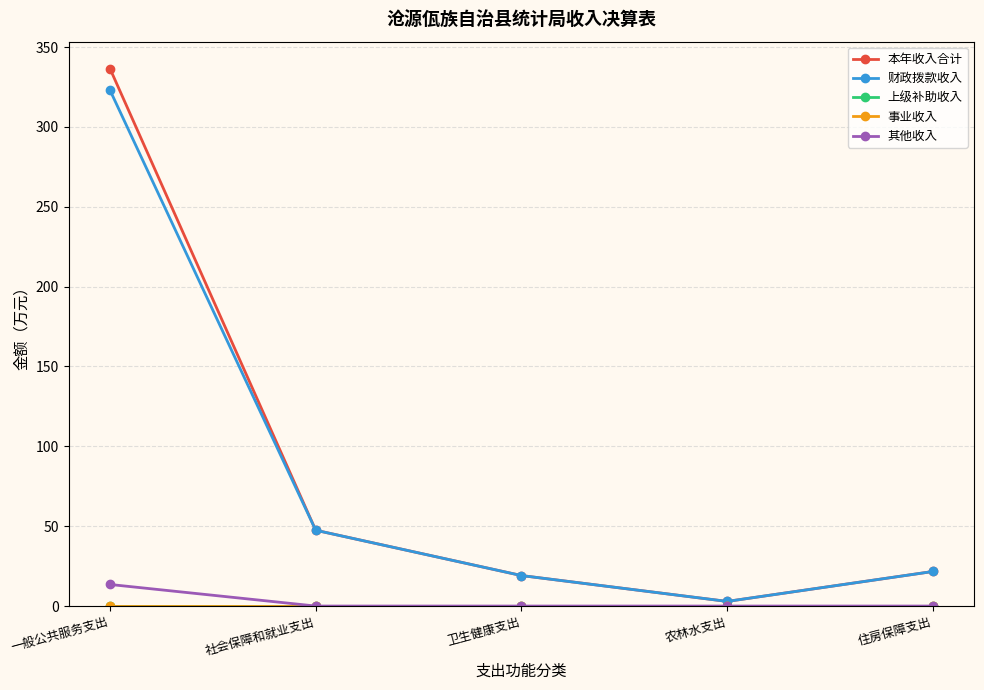

The 本年收入合计 series shows 336.6 at 一般公共服务支出. True or false?

True